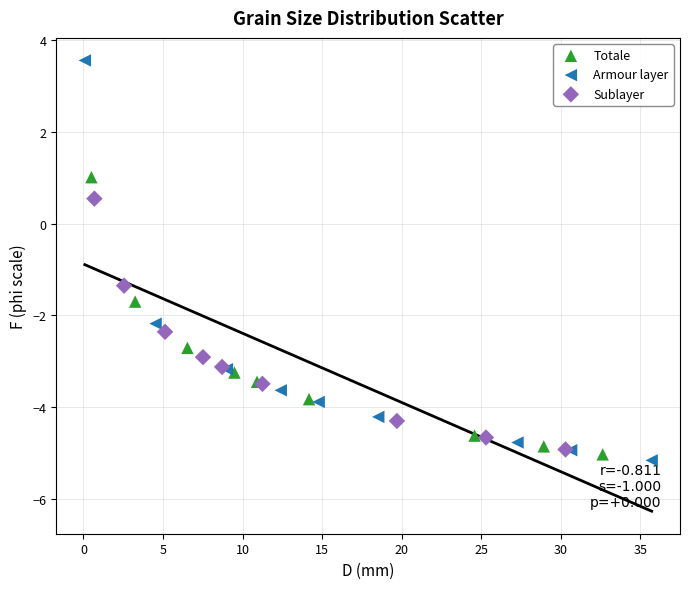

Which series has the largest Y range (max minus min)?

Armour layer